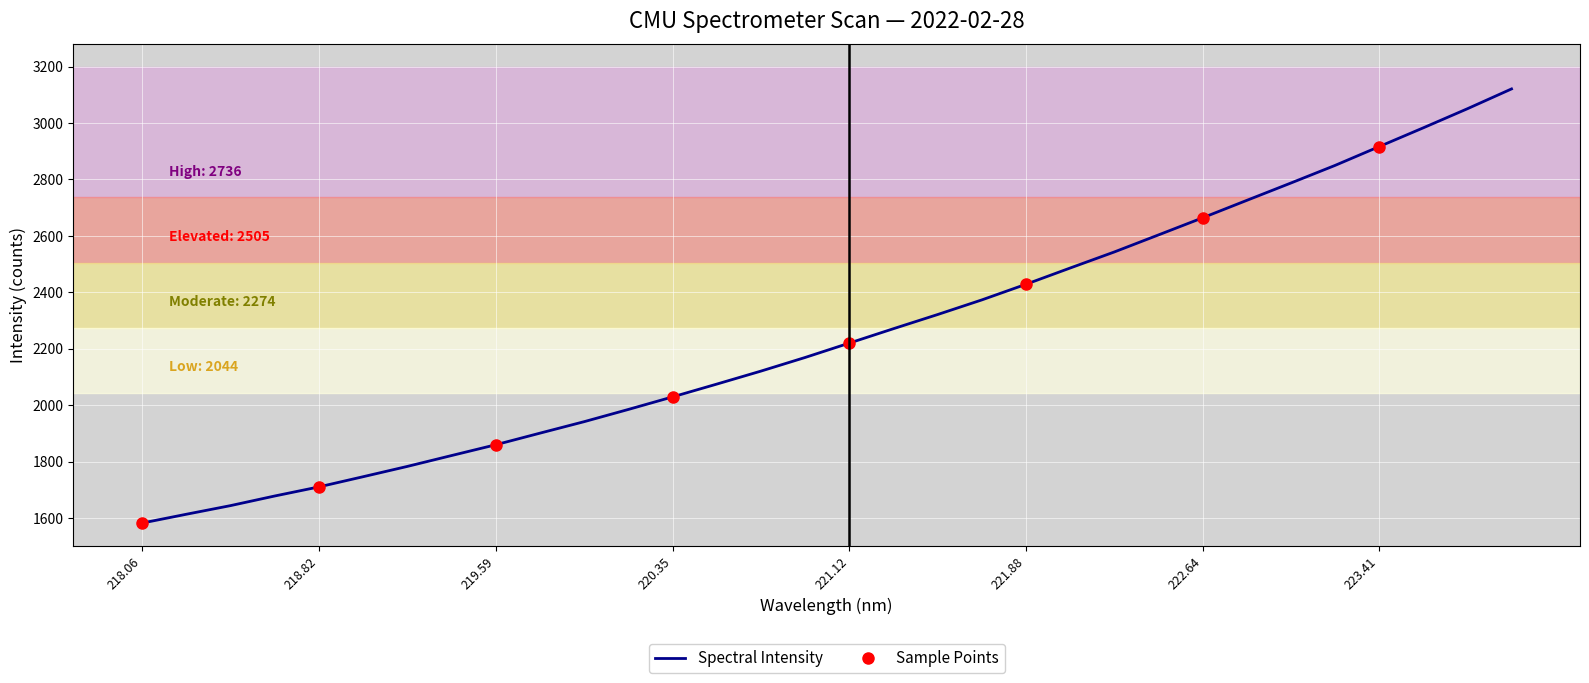

Reading left to right, list all the values displayed in this chart.

1581.8	1613.1	1643.7	1677.8	1710.1	1746.2	1782.7	1821.2	1859.5	1900.6	1941.3	1984.6	2029.1	2074.5	2120.5	2168.8	2219.8	2270.9	2321.1	2372.9	2428.3	2485.9	2542.8	2603.2	2663.9	2725.6	2787.2	2849.6	2916.3	2982.8	3050.5	3120.7